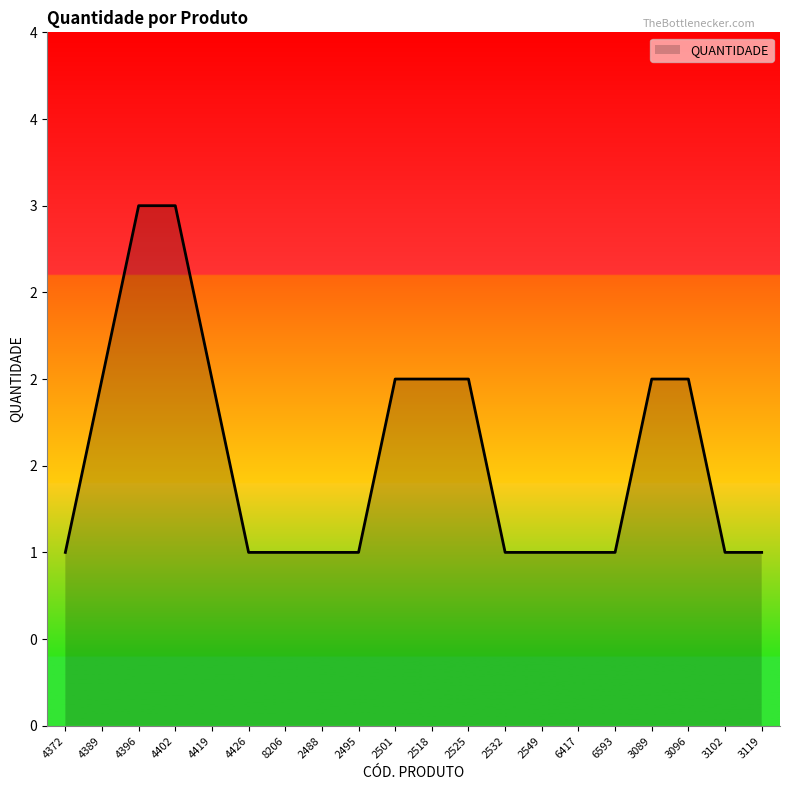

Is this an area chart (filled region under the line)?

Yes